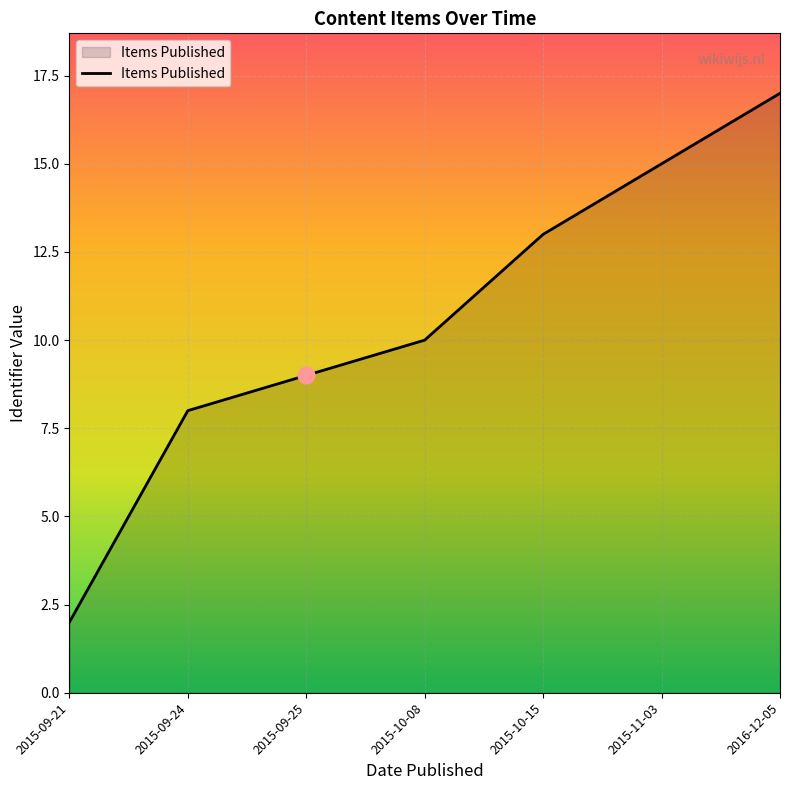

What is the sum of the values at 2015-10-15 and 2015-09-25?

22